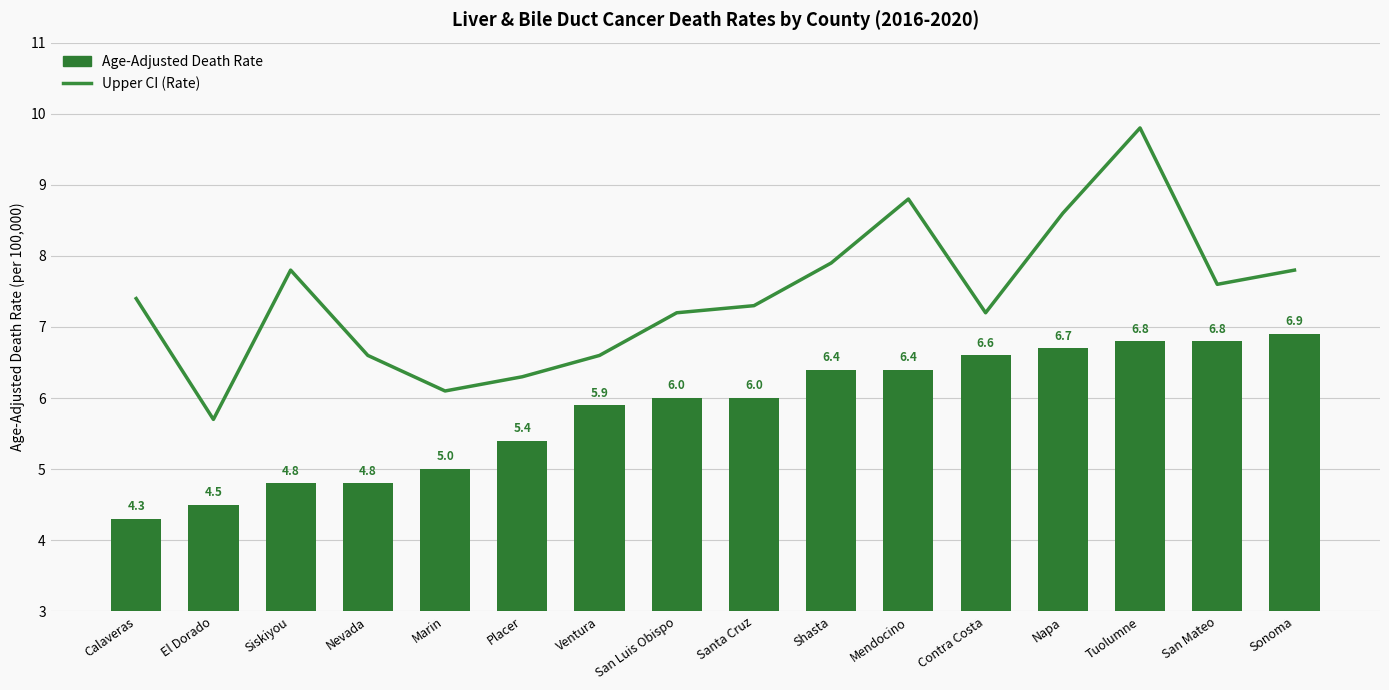

Does the chart contain any negative values?

No